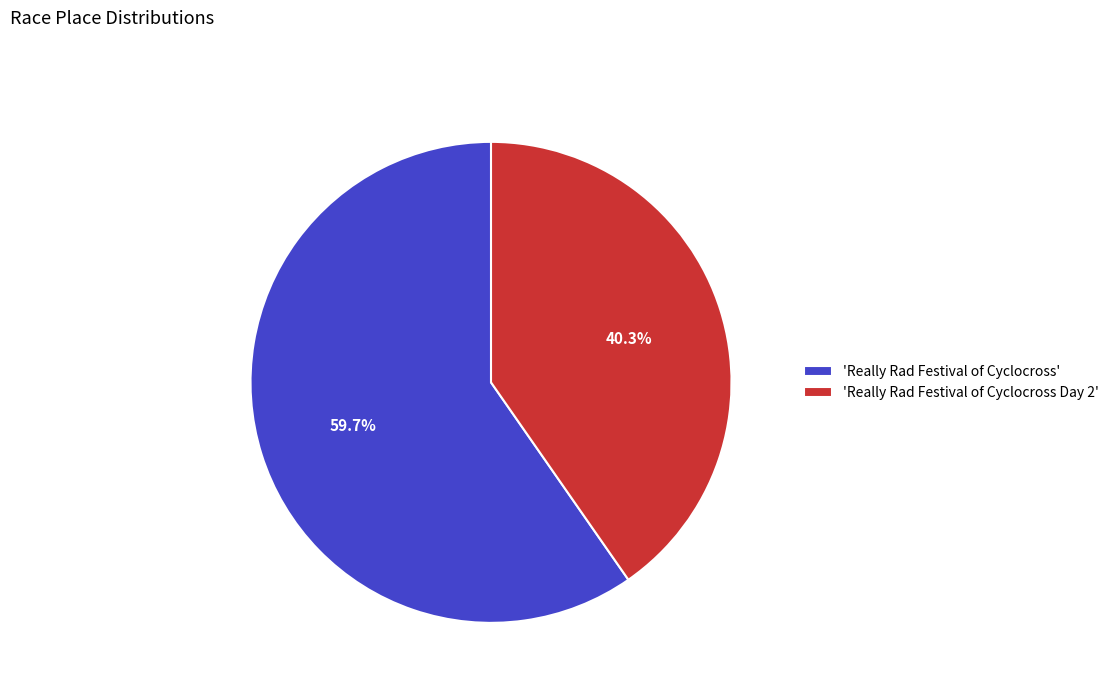

How many segments does this pie chart have?

2